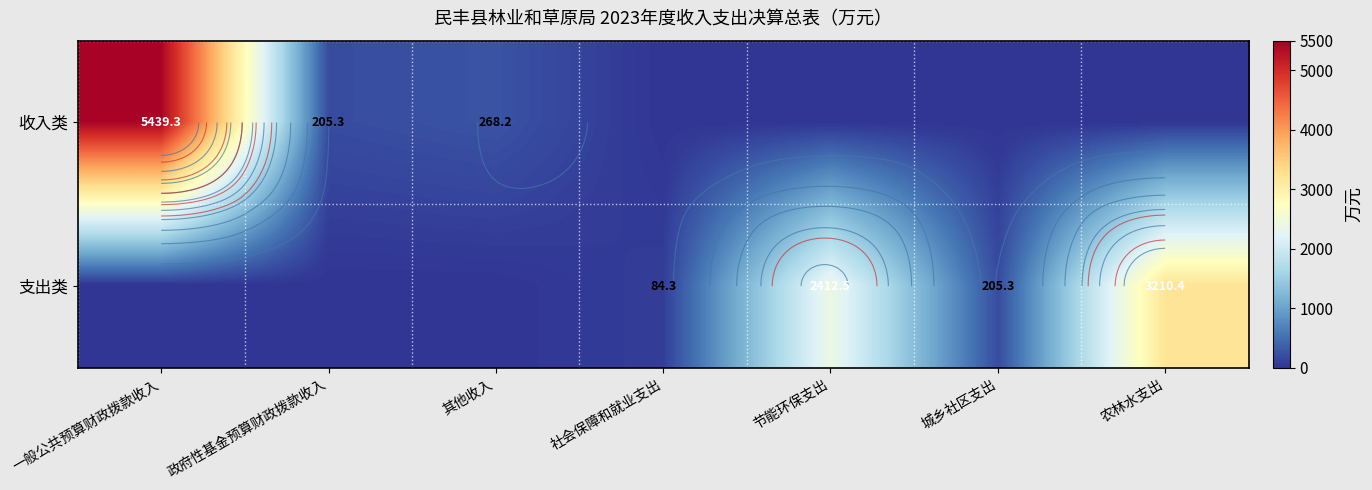

How many distinct data groups are displayed?

2